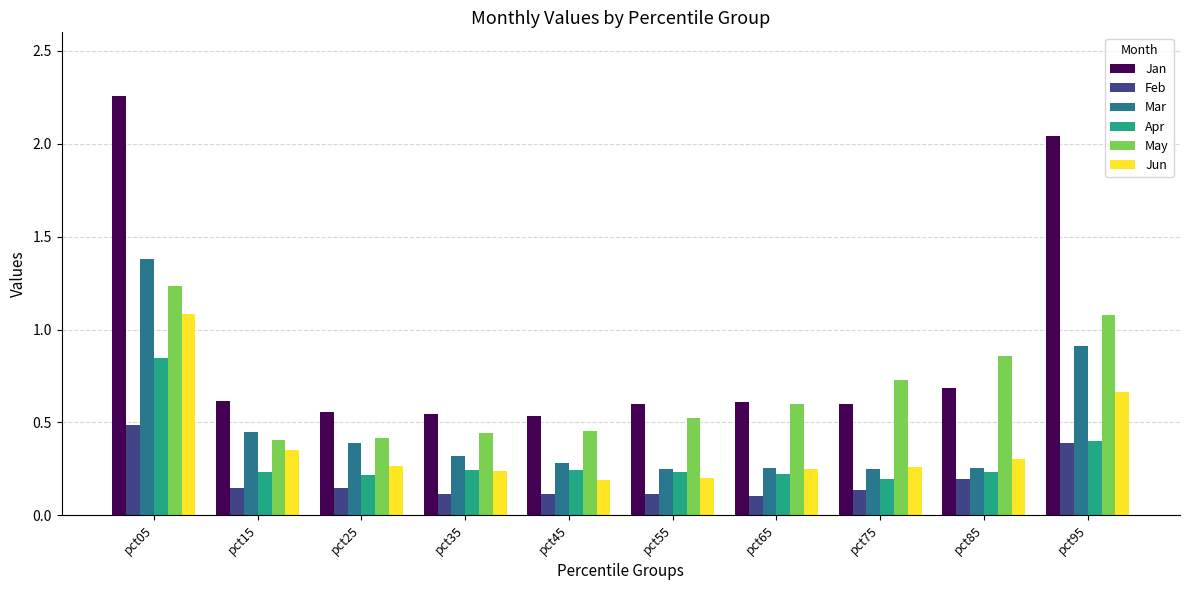

What is the sum of all Mar values?

4.7